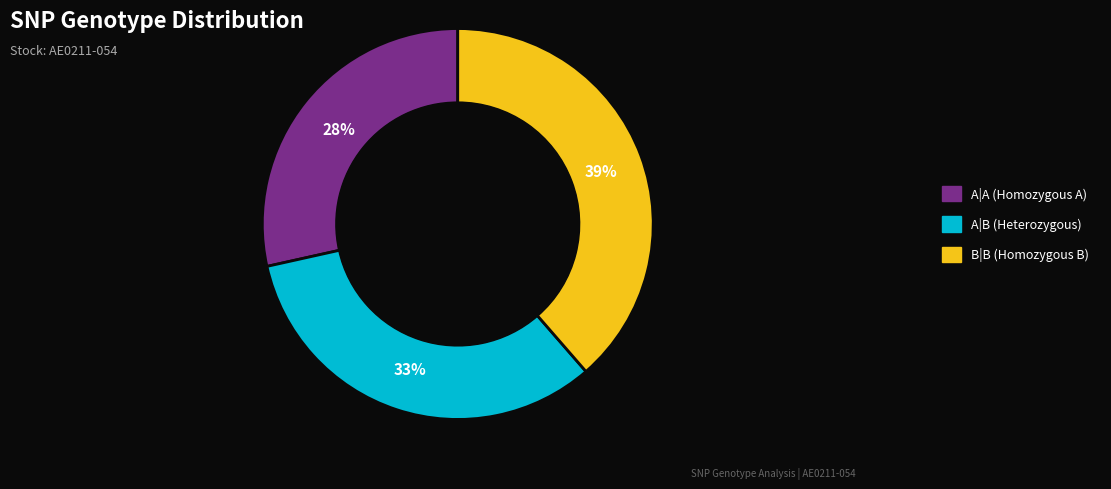

The A|B slice represents 25% of the pie. True or false?

False